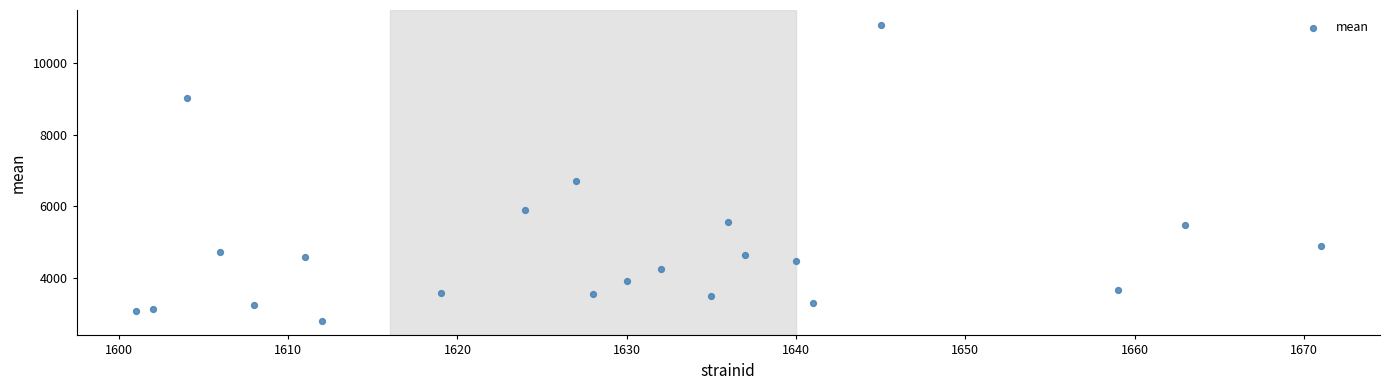

What Y value in the scatter plot is closest to 6937?

6718.2